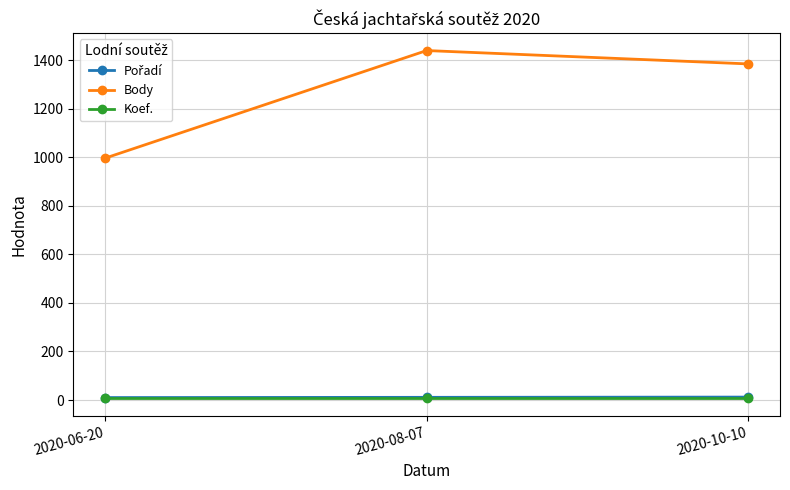

Which series has the largest total across all categories?

Body